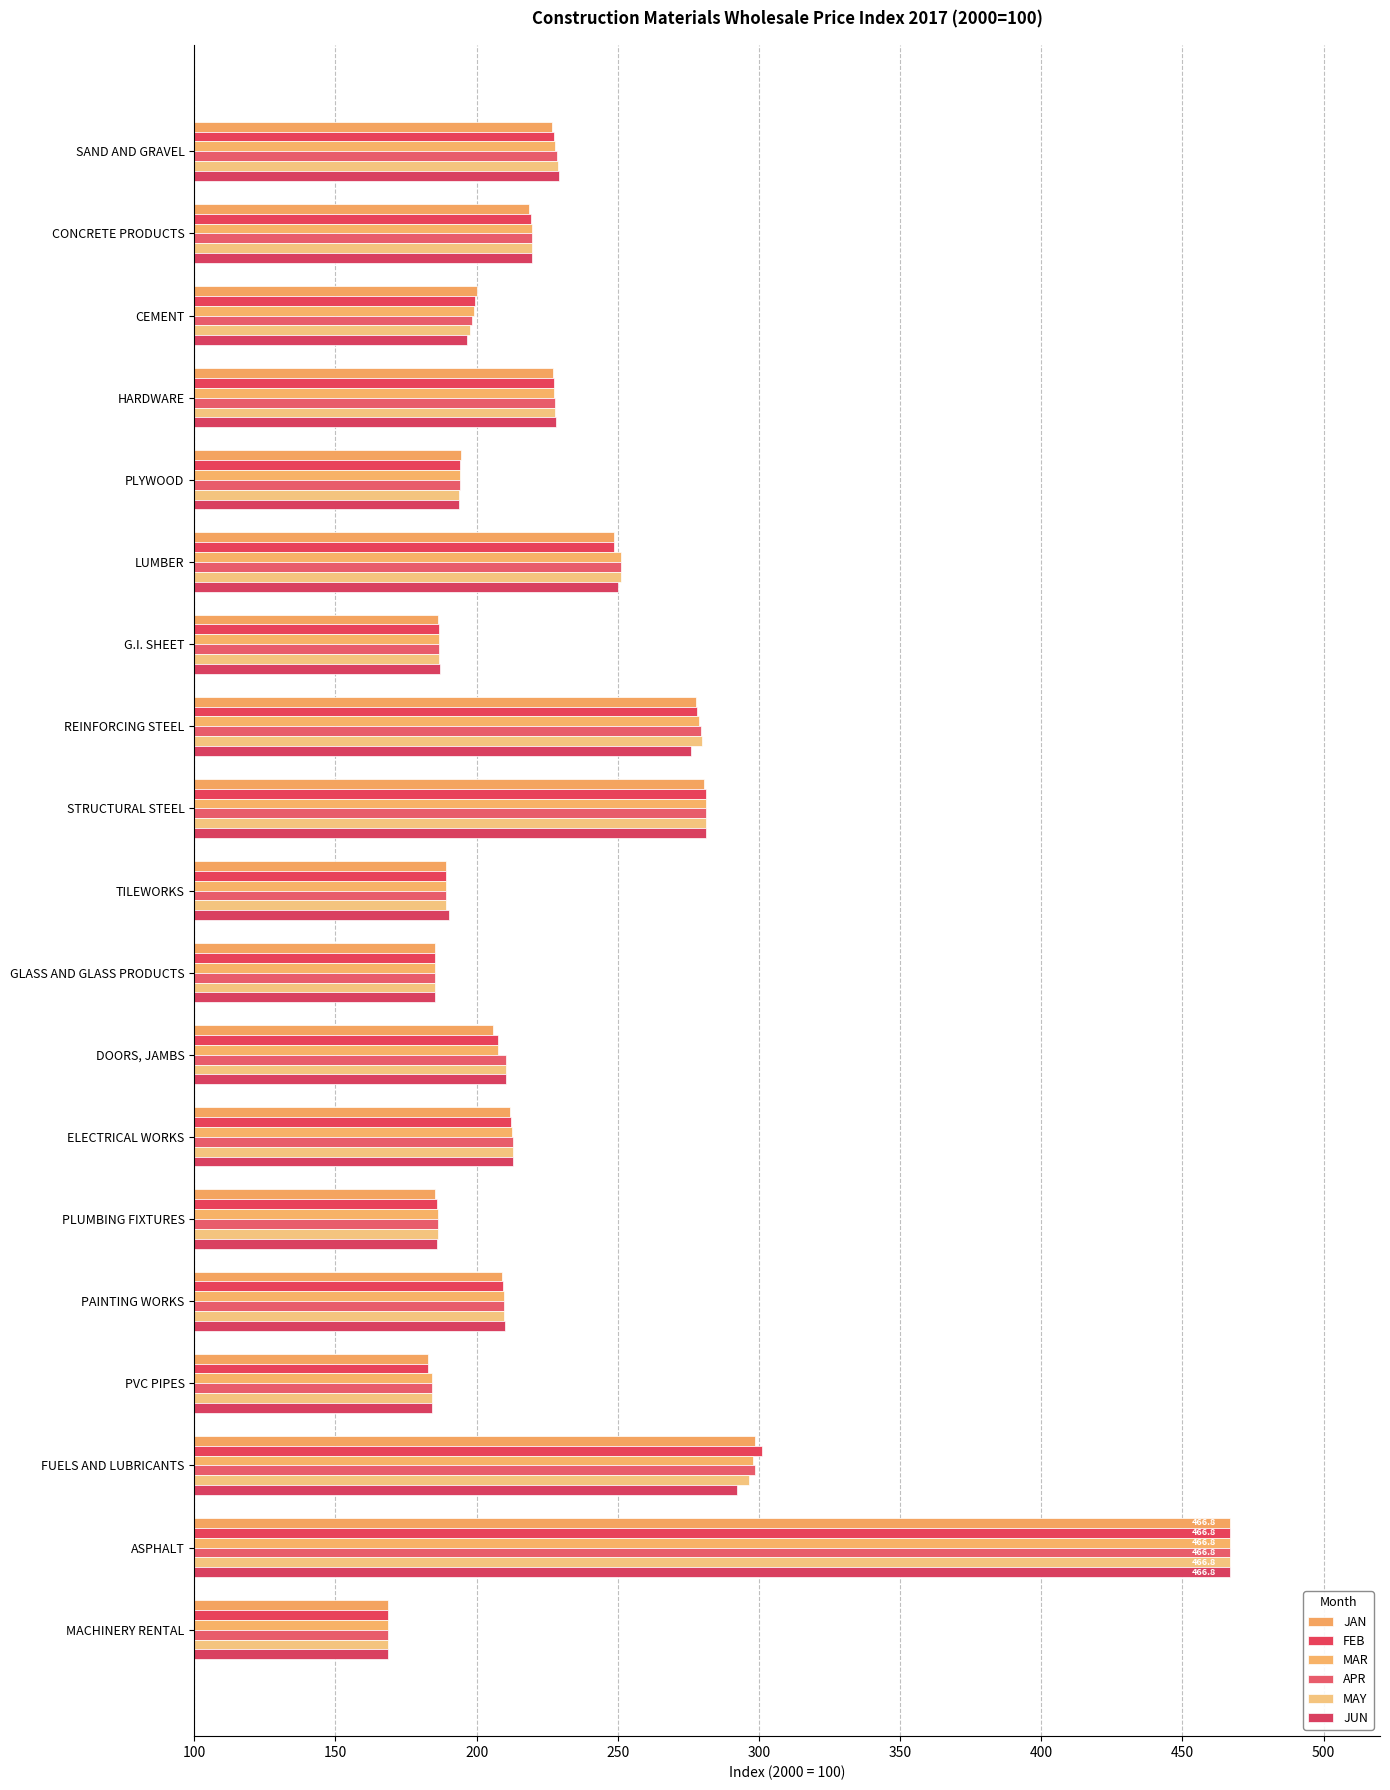

What is the maximum value shown in the chart?

466.8